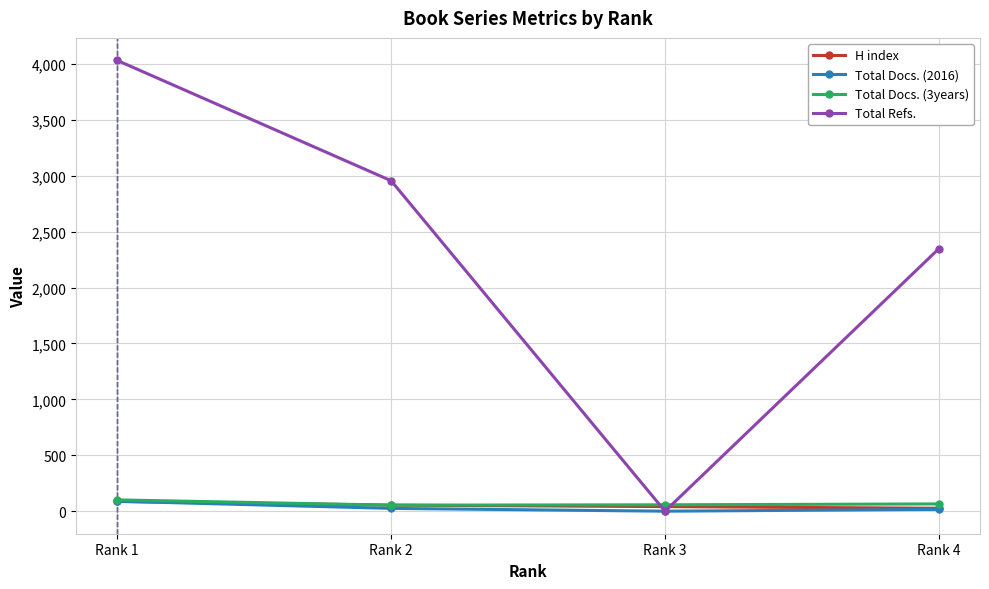

The value of Total Refs. at Rank 3 is 0. True or false?

True